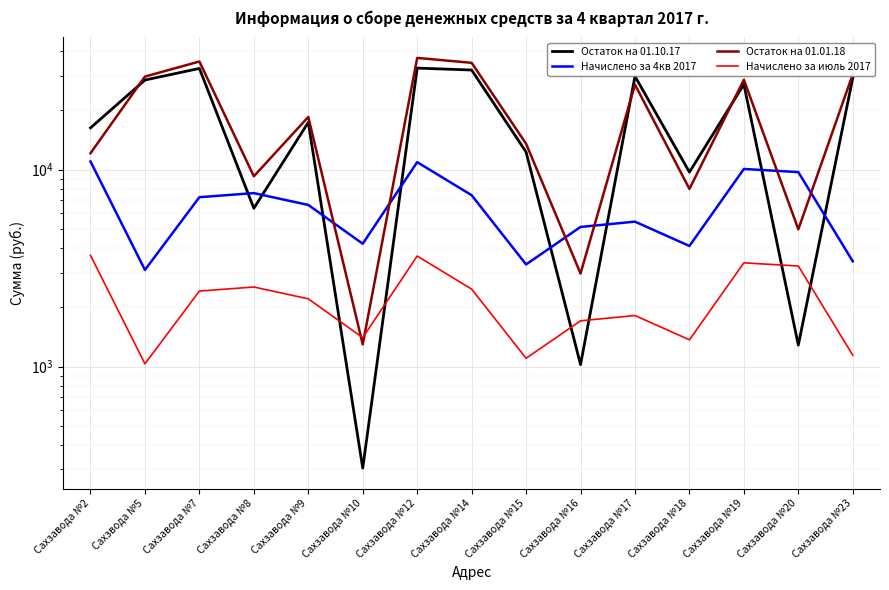

How many data points in Остаток на 01.01.18 are less than 18548?

7